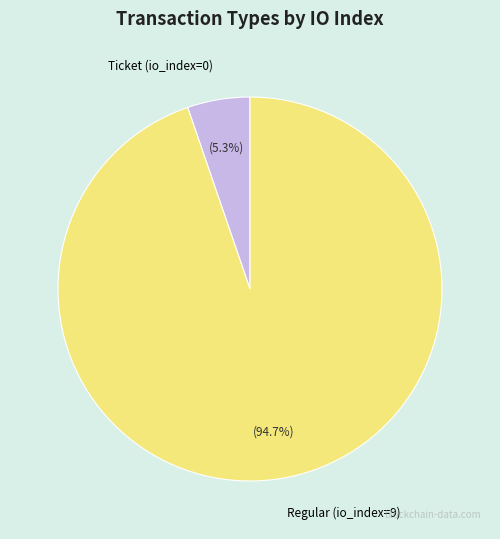

What percentage is the Regular (io_index=9) slice, to the nearest percent?

95%